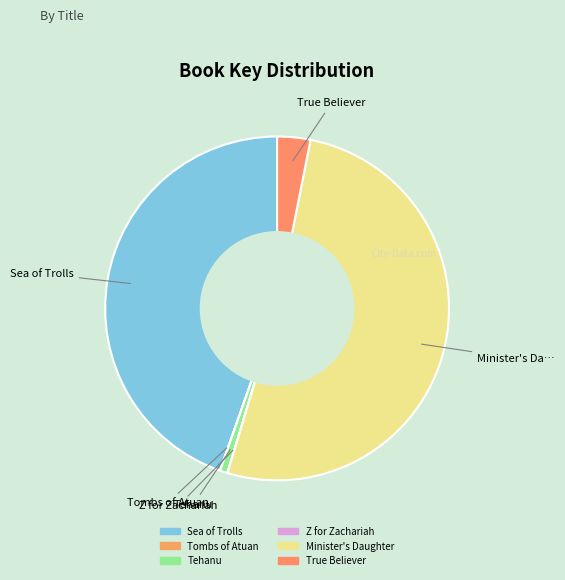

To the nearest percent, what is the difference between the largest and smallest slice percentages?

52%